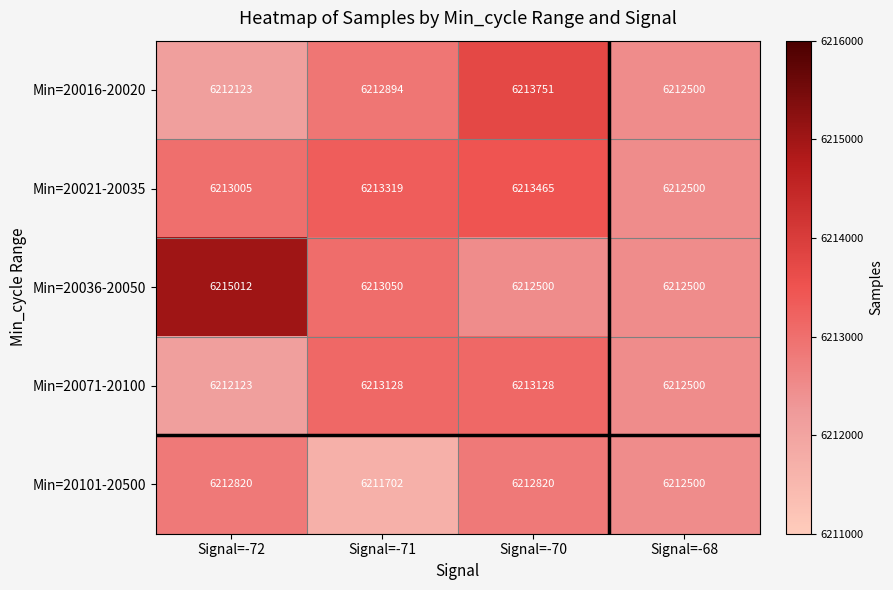

How many Min=20036-20050 values are between 6212500 and 6215012?

4